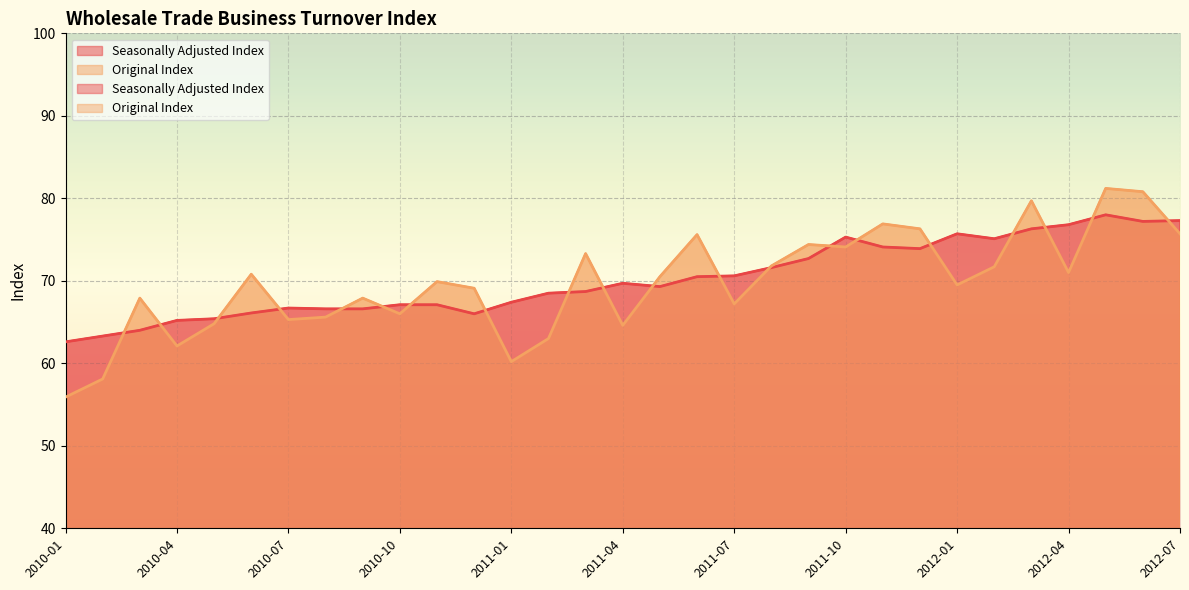

Does the chart display data point markers on the line(s)?

No